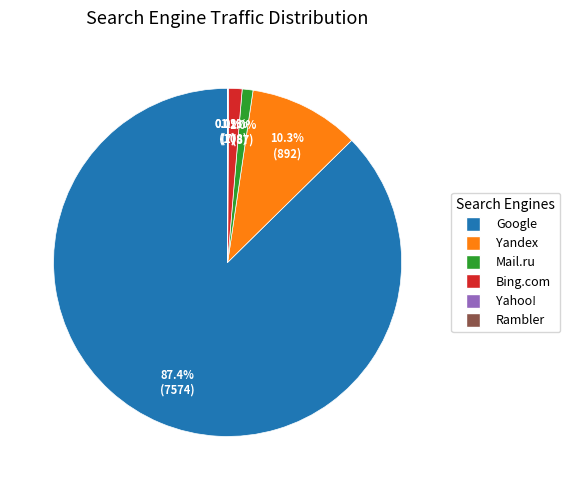

Which slice represents more than half of the pie?

Google